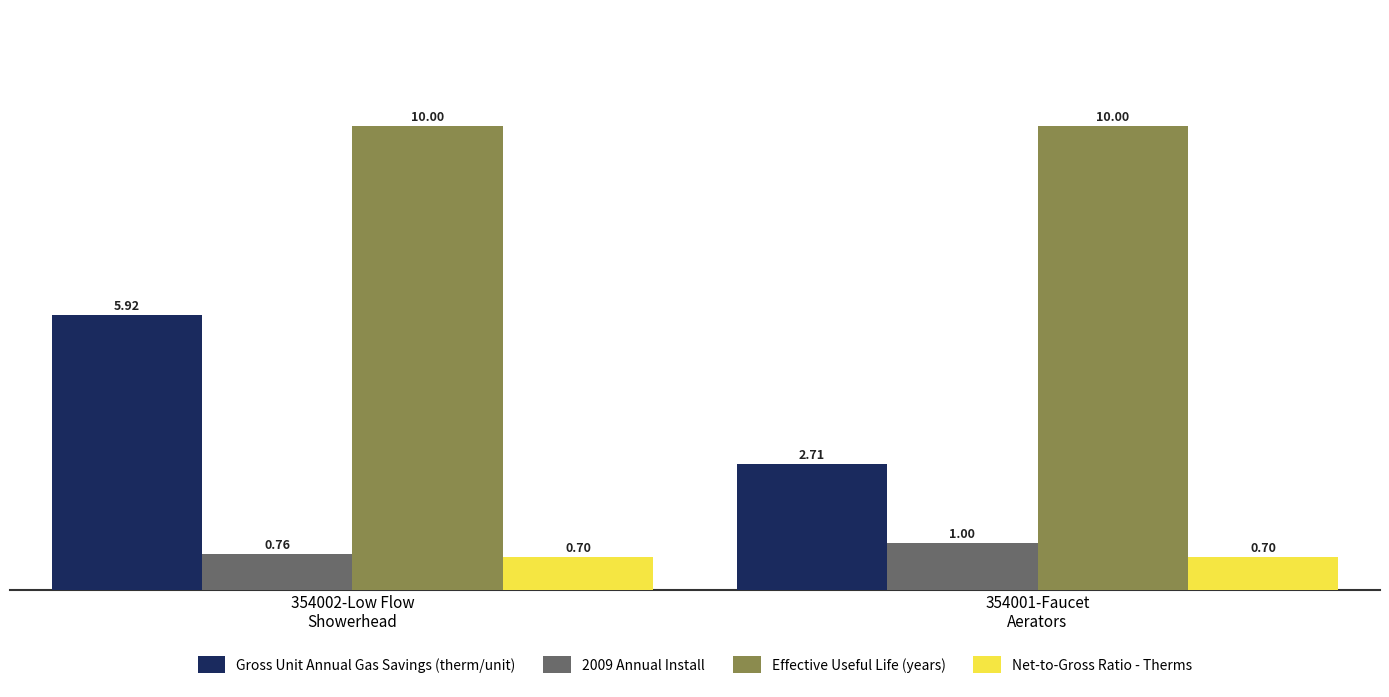

What is the minimum value shown in the chart?

0.7